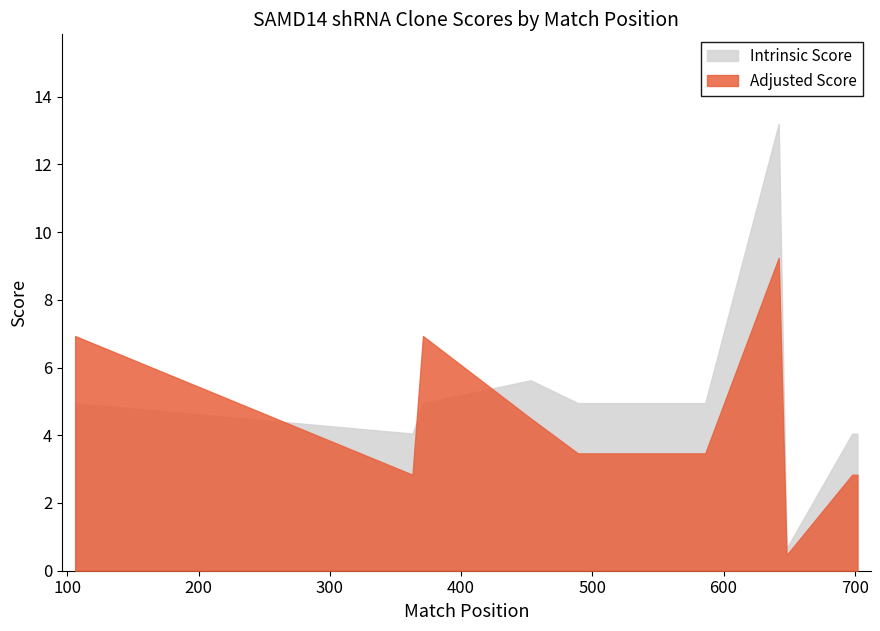

What is the difference between the maximum and minimum values in the Intrinsic Score series?

12.5